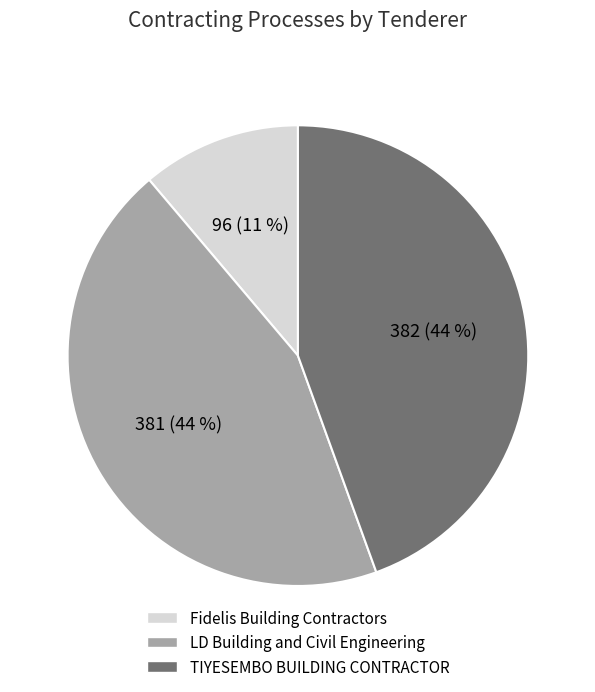

To the nearest percent, what percentage of the pie is LD Building and Civil Engineering?

44%